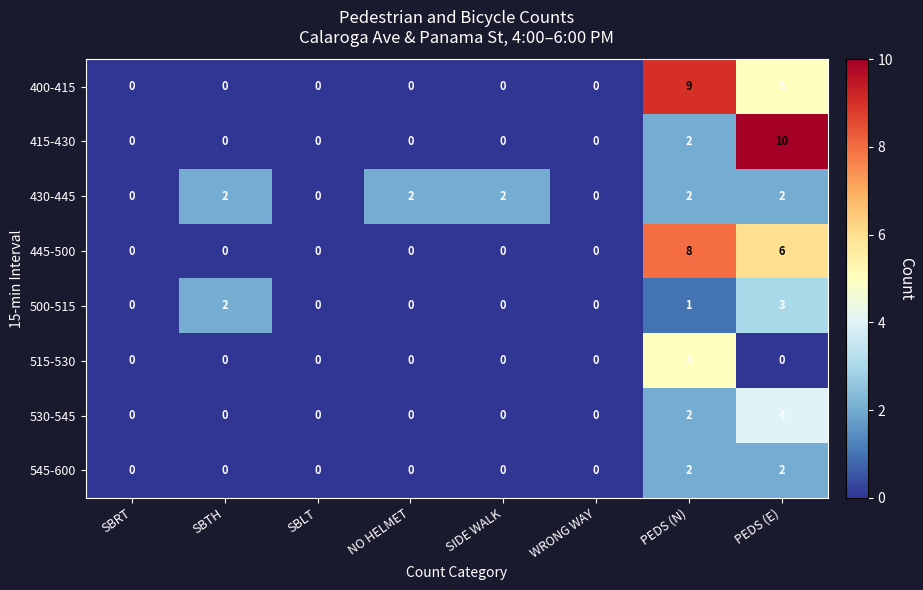

Is the value of 500-515 at PEDS (N) greater than the value of 515-530 at WRONG WAY?

Yes